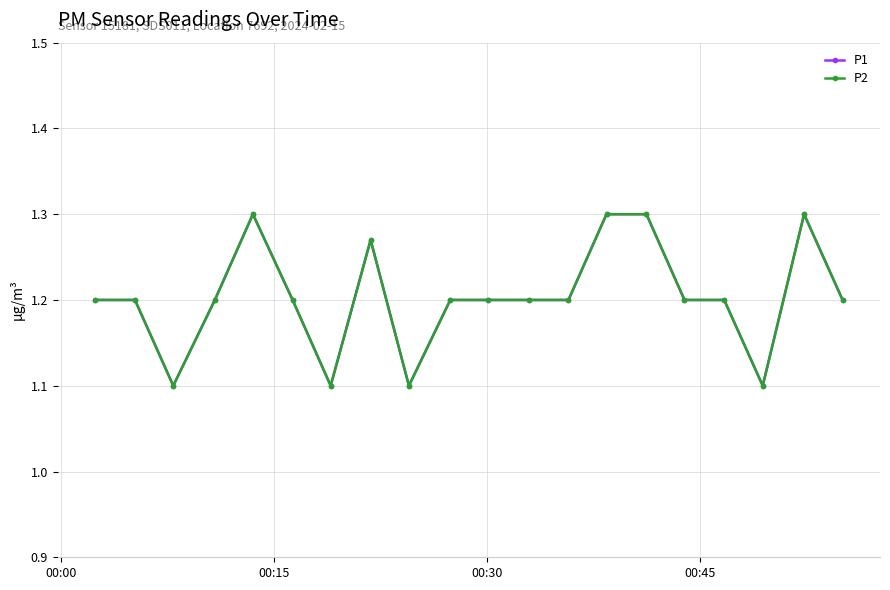

Does the chart have visible grid lines?

Yes